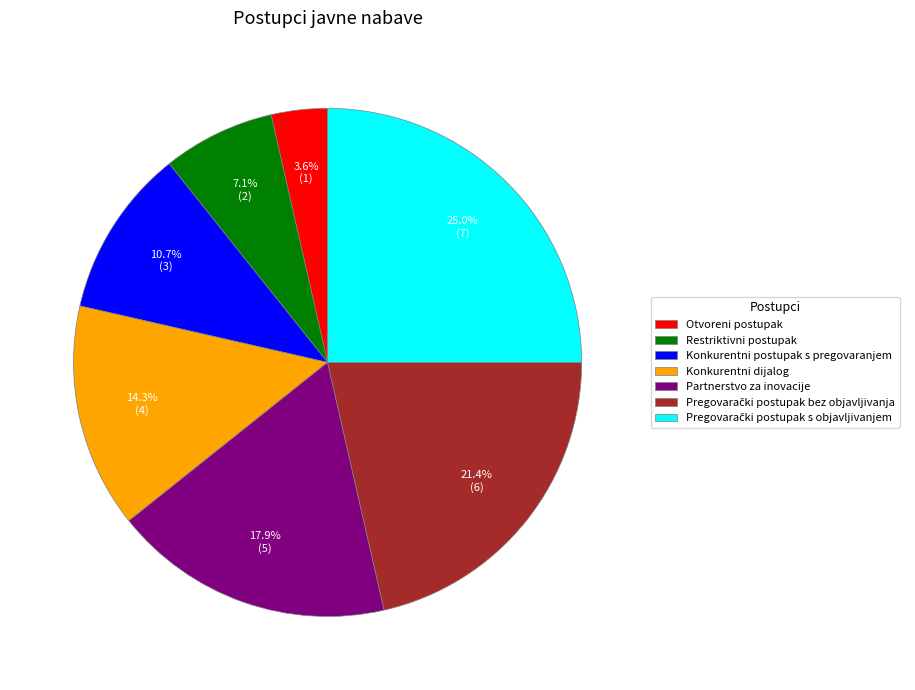

Does Konkurentni dijalog represent more than half of the total?

No